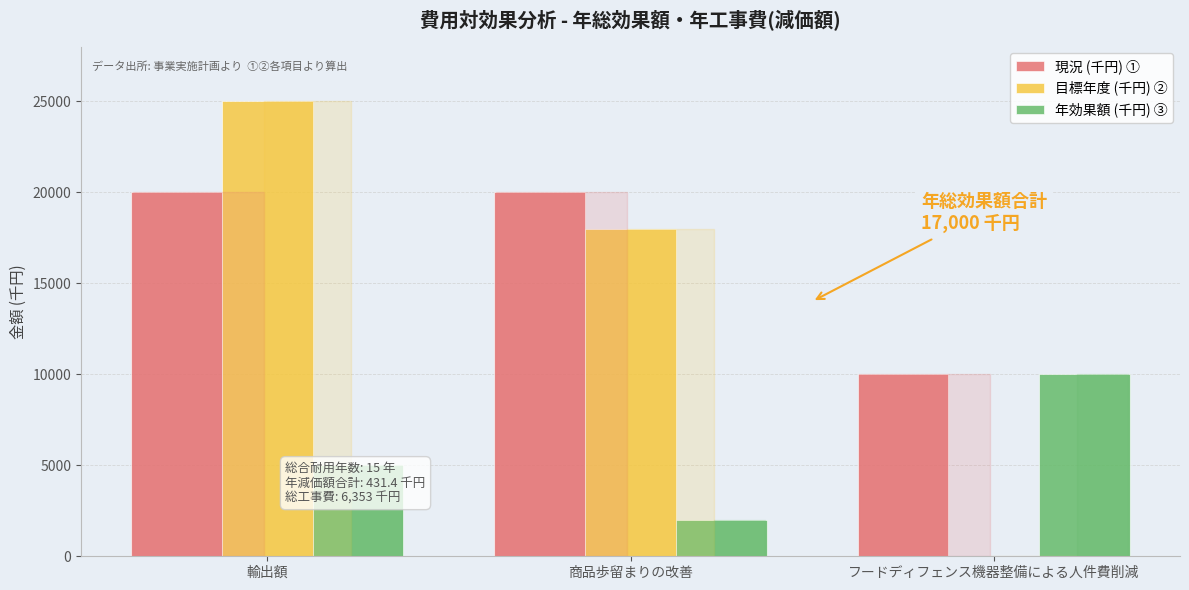

Are the bars horizontal?

No